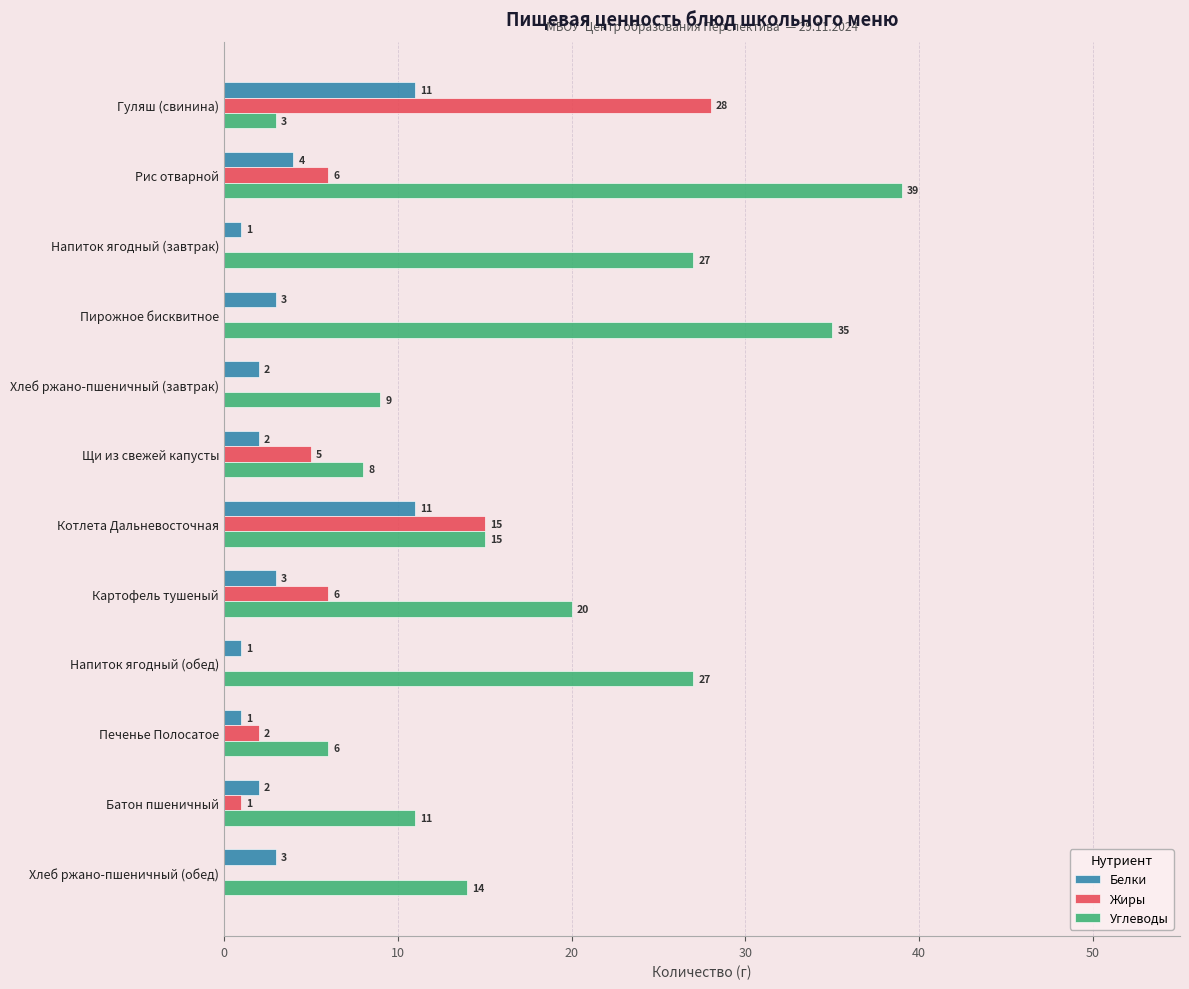

The value of Жиры at Напиток ягодный (обед) is 18. True or false?

False